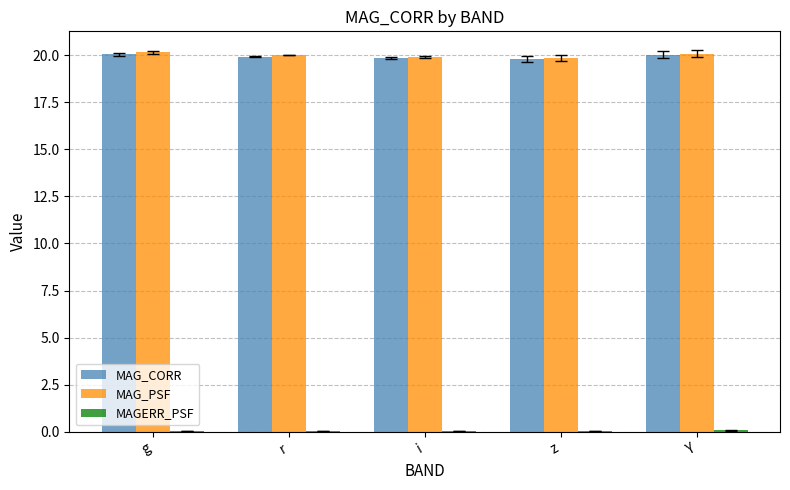

What is the maximum value shown in the chart?

20.2